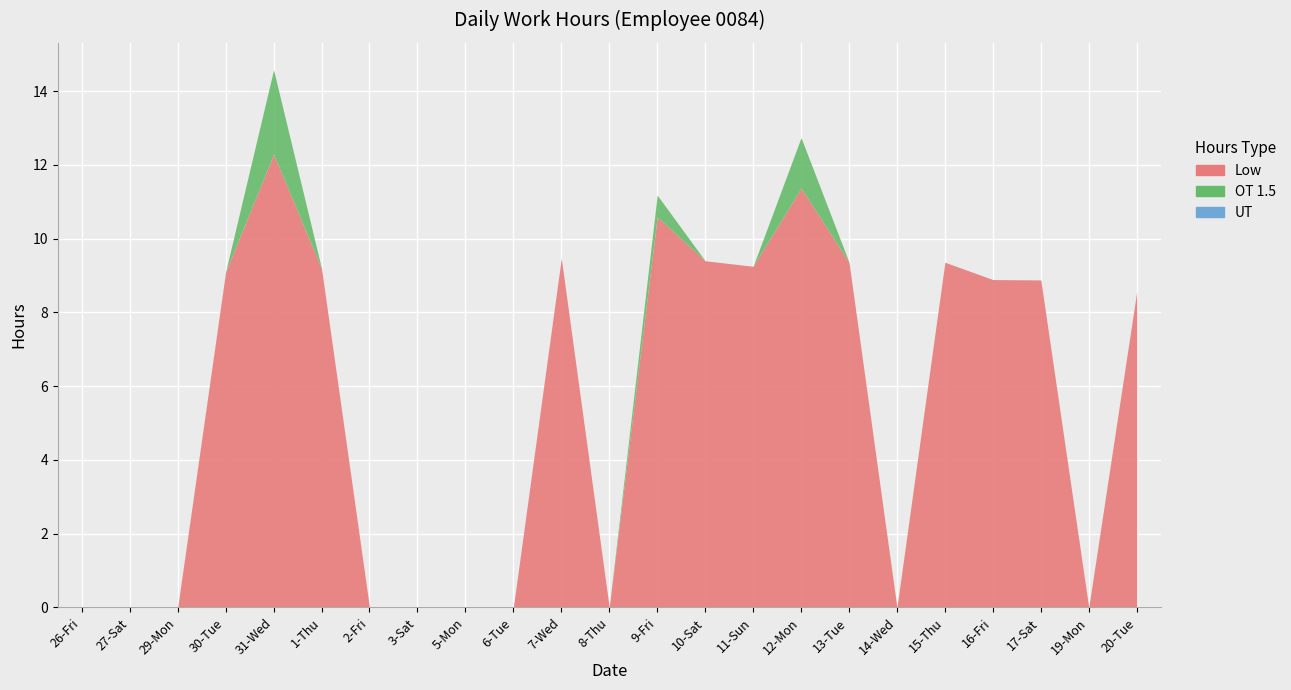

The value of Low at 8-Thu is 5.7. True or false?

False